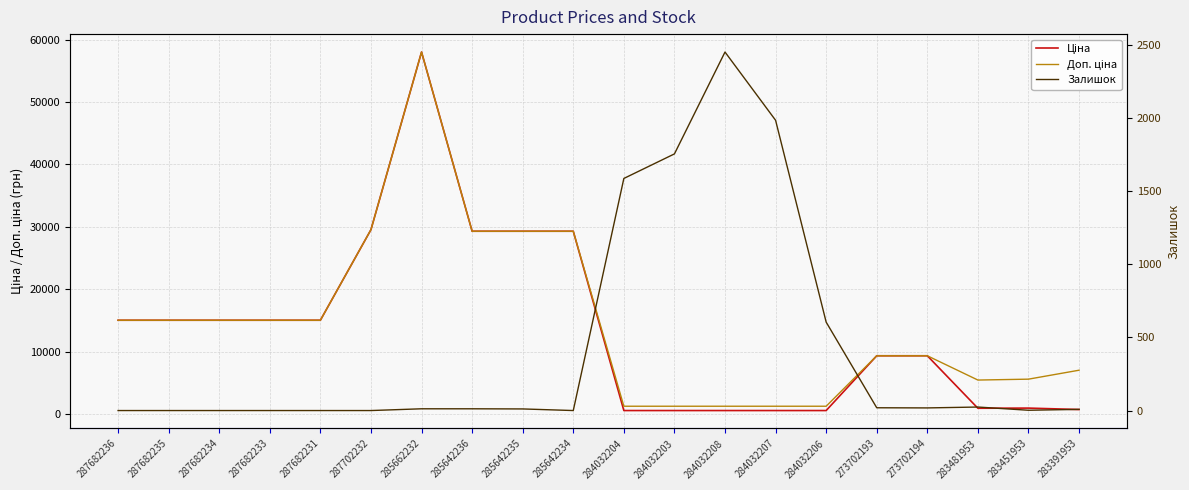

Where is the first local maximum for Залишок?

284032208